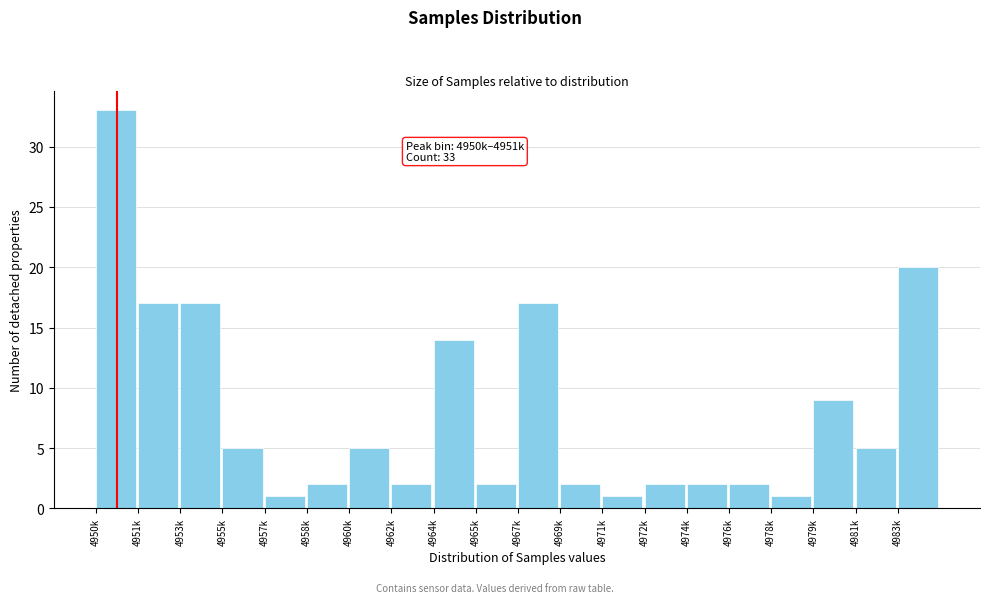

Reading left to right, what are all the values shown in this chart?

33	17	17	5	1	2	5	2	14	2	17	2	1	2	2	2	1	9	5	20